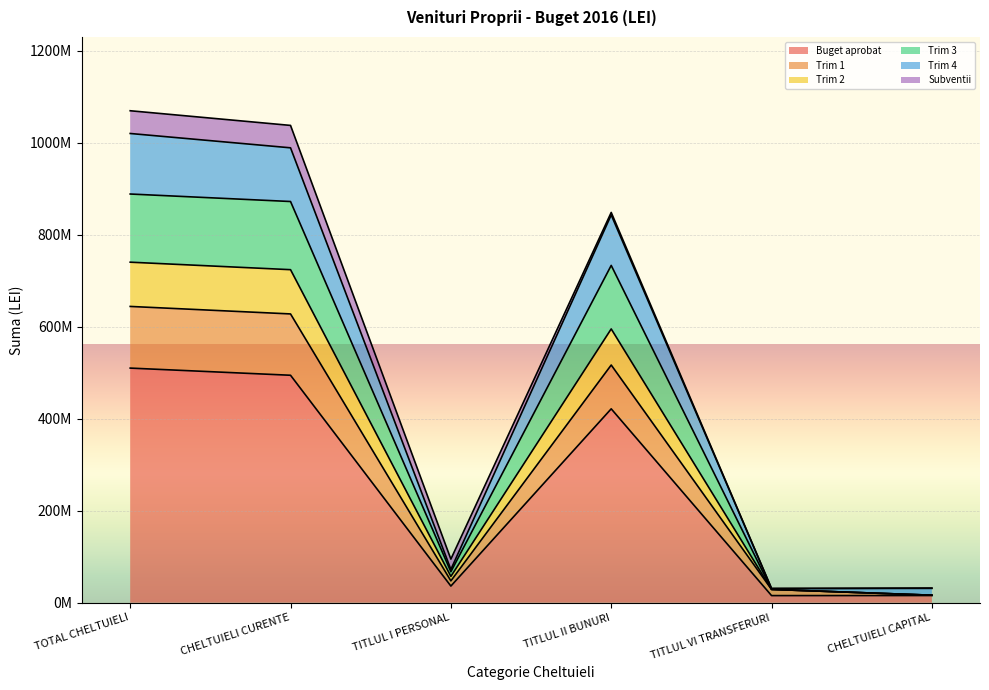

What are all the series names shown in the legend?

Buget aprobat, Trim 1, Trim 2, Trim 3, Trim 4, Subventii